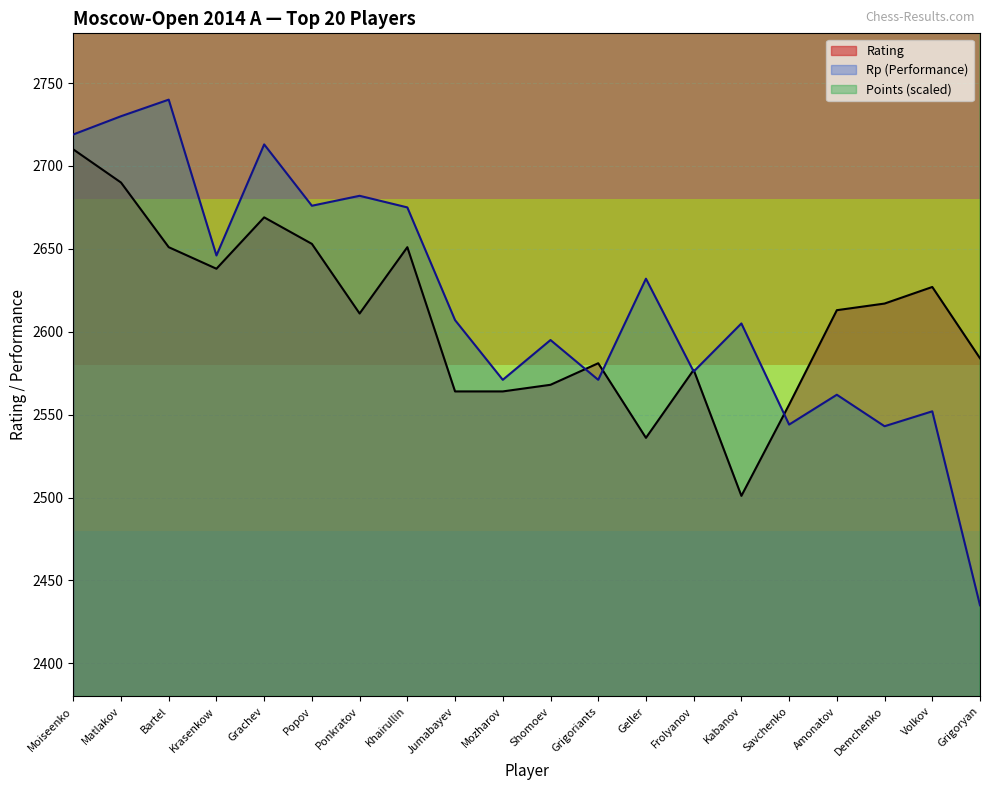

What is the maximum value shown in the chart?

3640